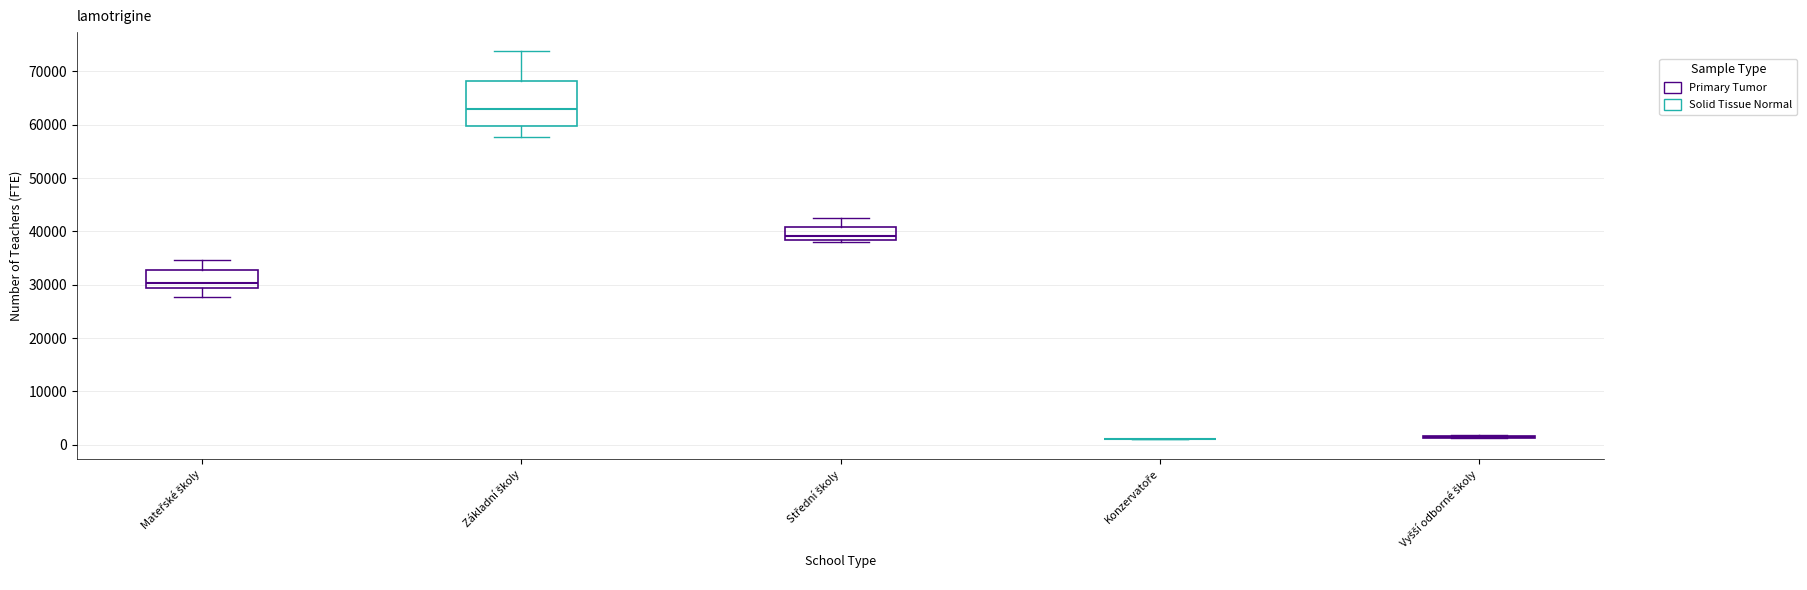

Which box is the tallest, from its lower edge to its upper edge?

Základní školy